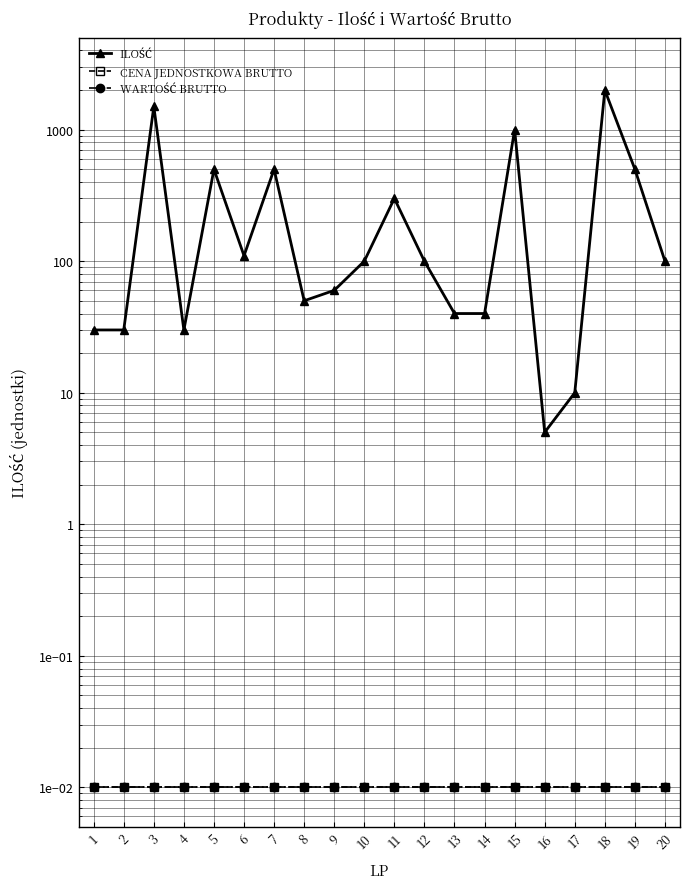

Reading left to right, extract all data points from this chart.

ILOŚĆ: 30.0	30.0	1500.0	30.0	500.0	110.0	500.0	50.0	60.0	100.0	300.0	100.0	40.0	40.0	1000.0	5.0	10.0	2000.0	500.0	100.0
CENA JEDNOSTKOWA BRUTTO: 0.0	0.0	0.0	0.0	0.0	0.0	0.0	0.0	0.0	0.0	0.0	0.0	0.0	0.0	0.0	0.0	0.0	0.0	0.0	0.0
WARTOŚĆ BRUTTO: 0.0	0.0	0.0	0.0	0.0	0.0	0.0	0.0	0.0	0.0	0.0	0.0	0.0	0.0	0.0	0.0	0.0	0.0	0.0	0.0